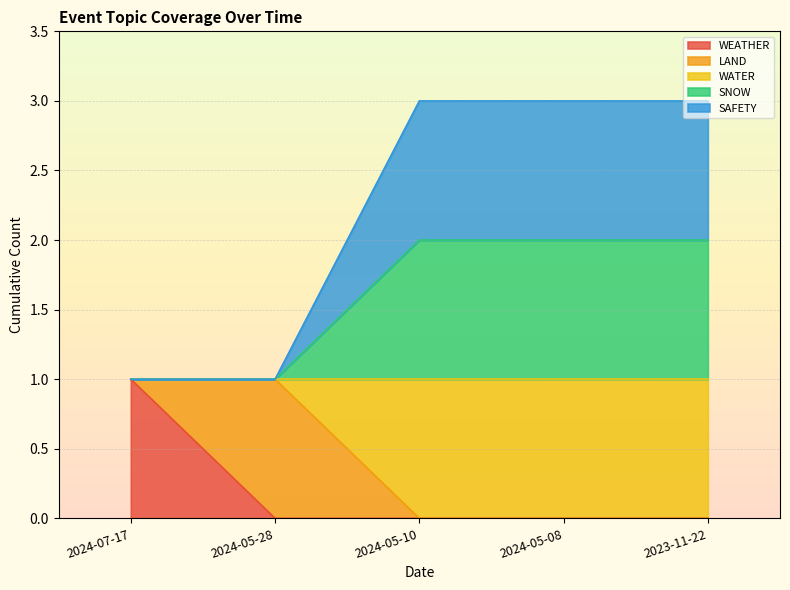

What is the label of the 5th point from the left?

2023-11-22